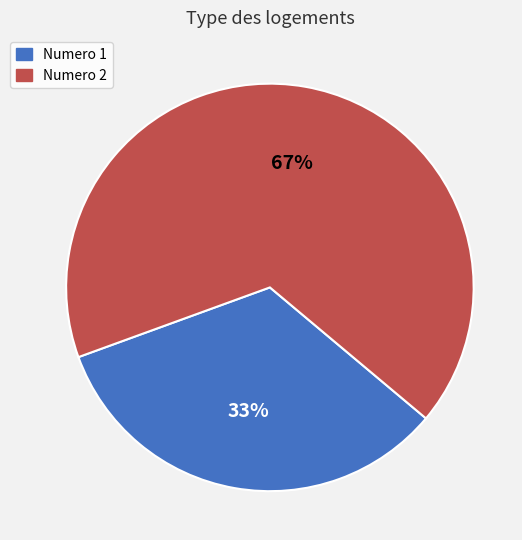

How many segments does this pie chart have?

2